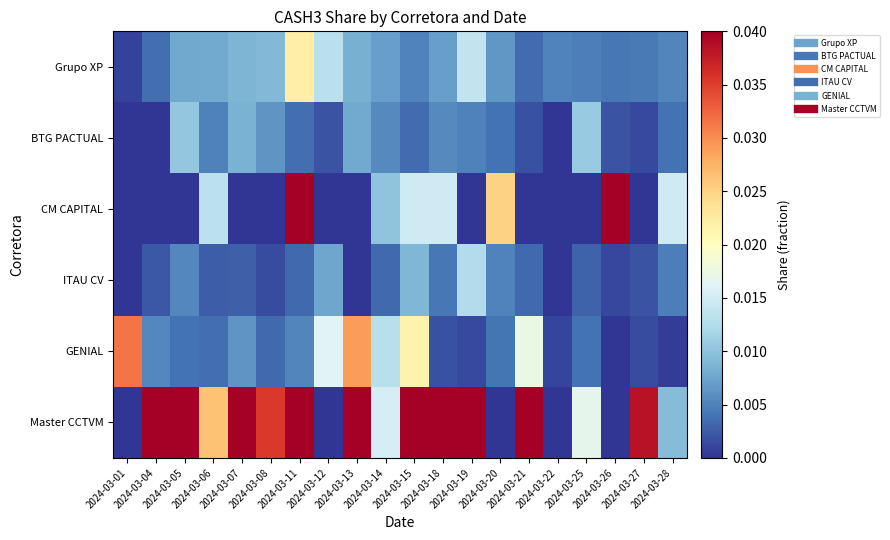

How many distinct data groups are displayed?

6